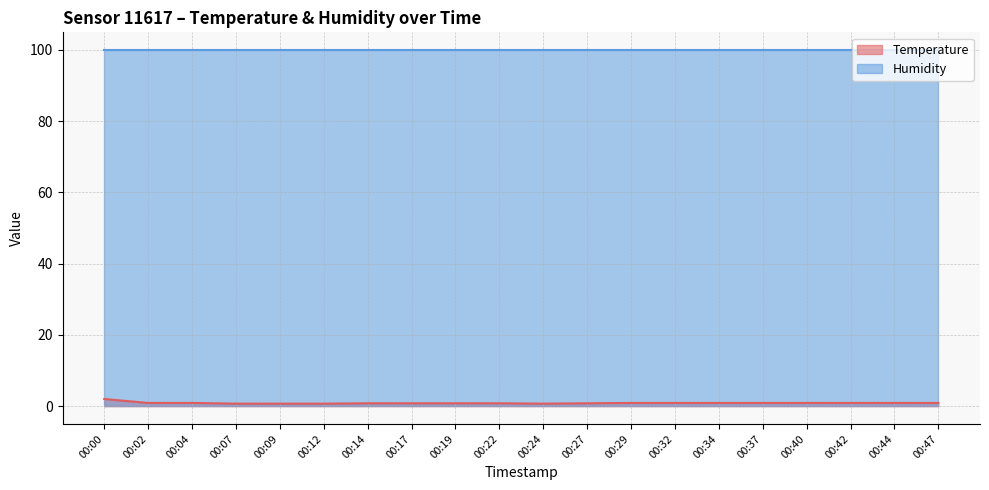

Reading left to right, extract all data points from this chart.

00:00=2.0	00:02=0.9	00:04=0.9	00:07=0.7	00:09=0.7	00:12=0.7	00:14=0.8	00:17=0.8	00:19=0.8	00:22=0.8	00:24=0.7	00:27=0.8	00:29=0.9	00:32=0.9	00:34=0.9	00:37=0.9	00:40=0.9	00:42=0.9	00:44=0.9	00:47=0.9